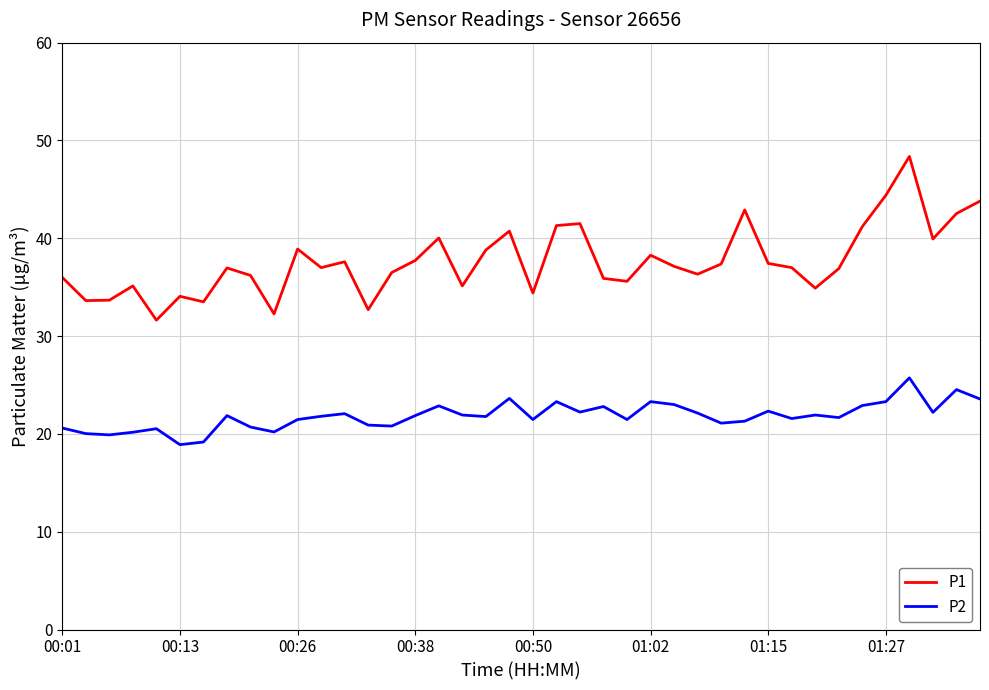

What are all the series names shown in the legend?

P1, P2